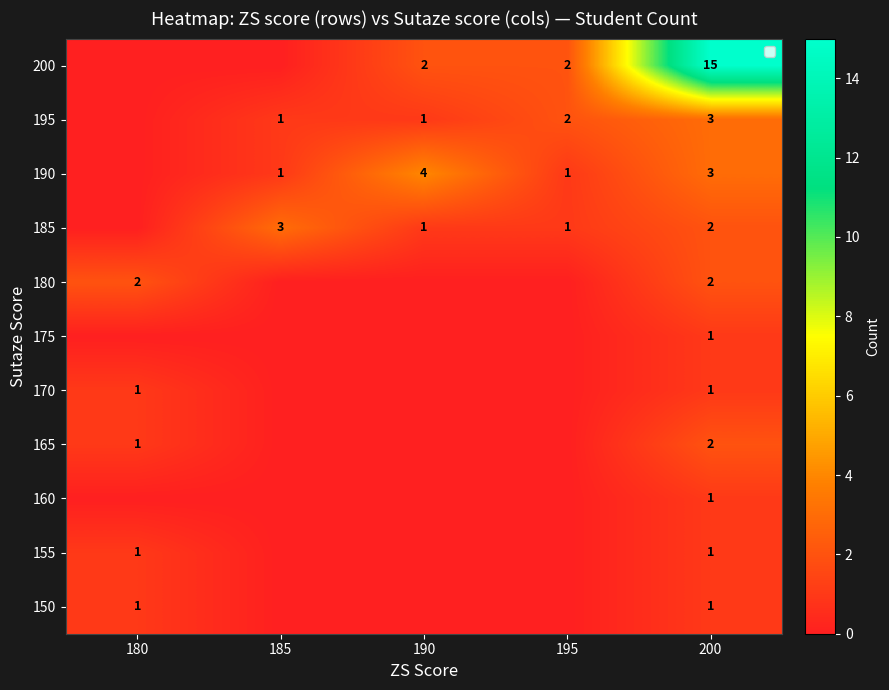

True or false: 155 has a value of 1 at 180.

True